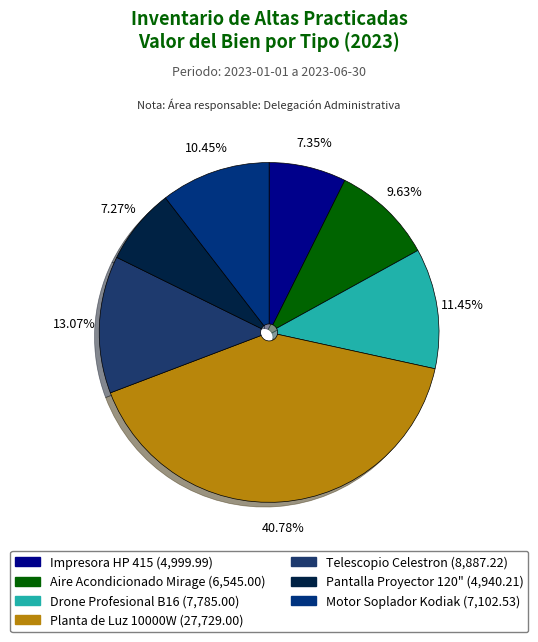

What percentage is the Telescopio Celestron slice, to the nearest percent?

13%